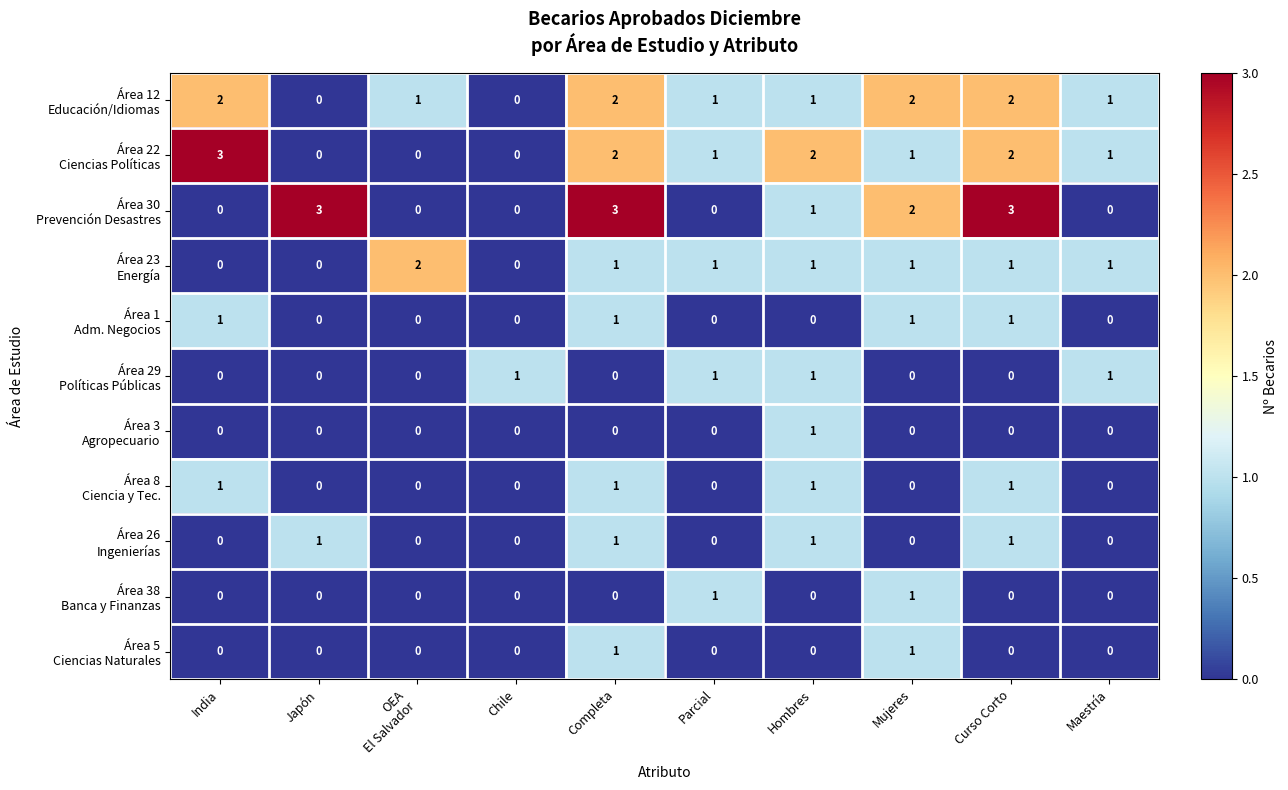

What is the greatest value displayed?

3